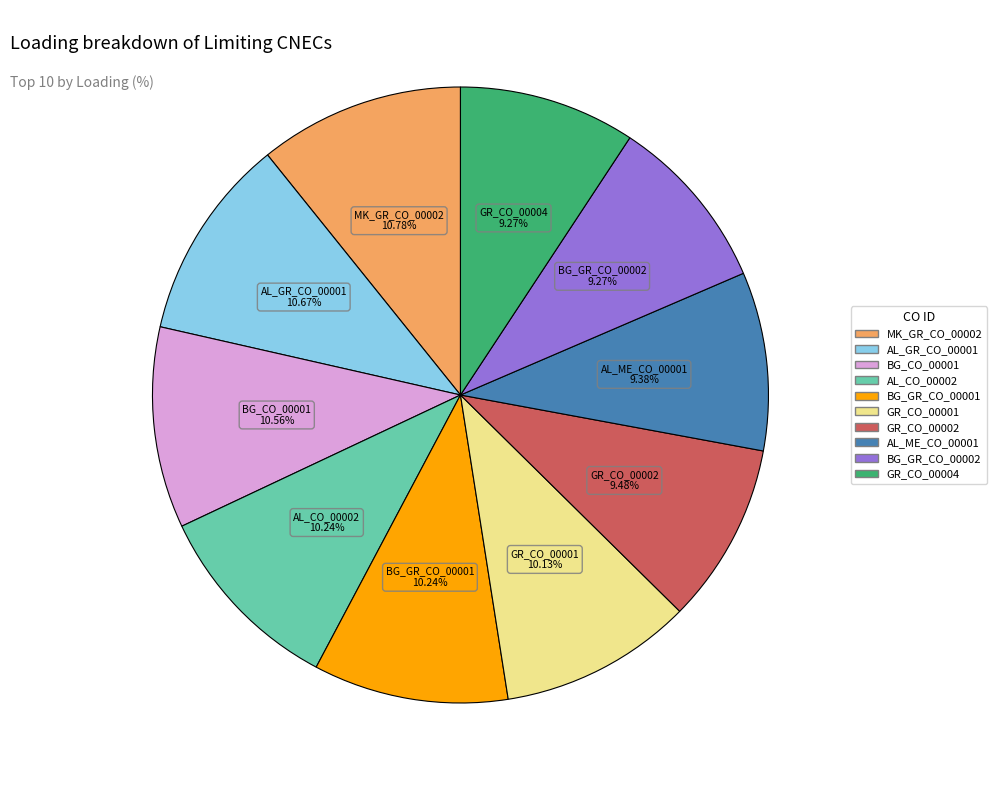

Is the sum of GR_CO_00001 and MK_GR_CO_00002 greater than half?

No